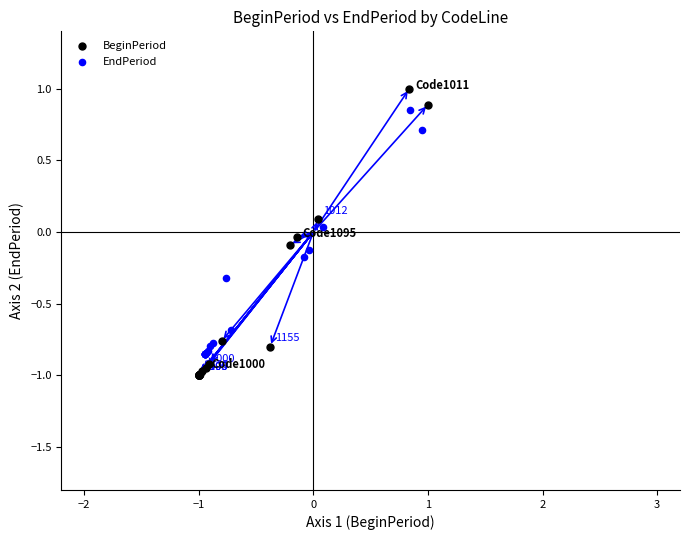

Which series contains the highest Y value?

BeginPeriod